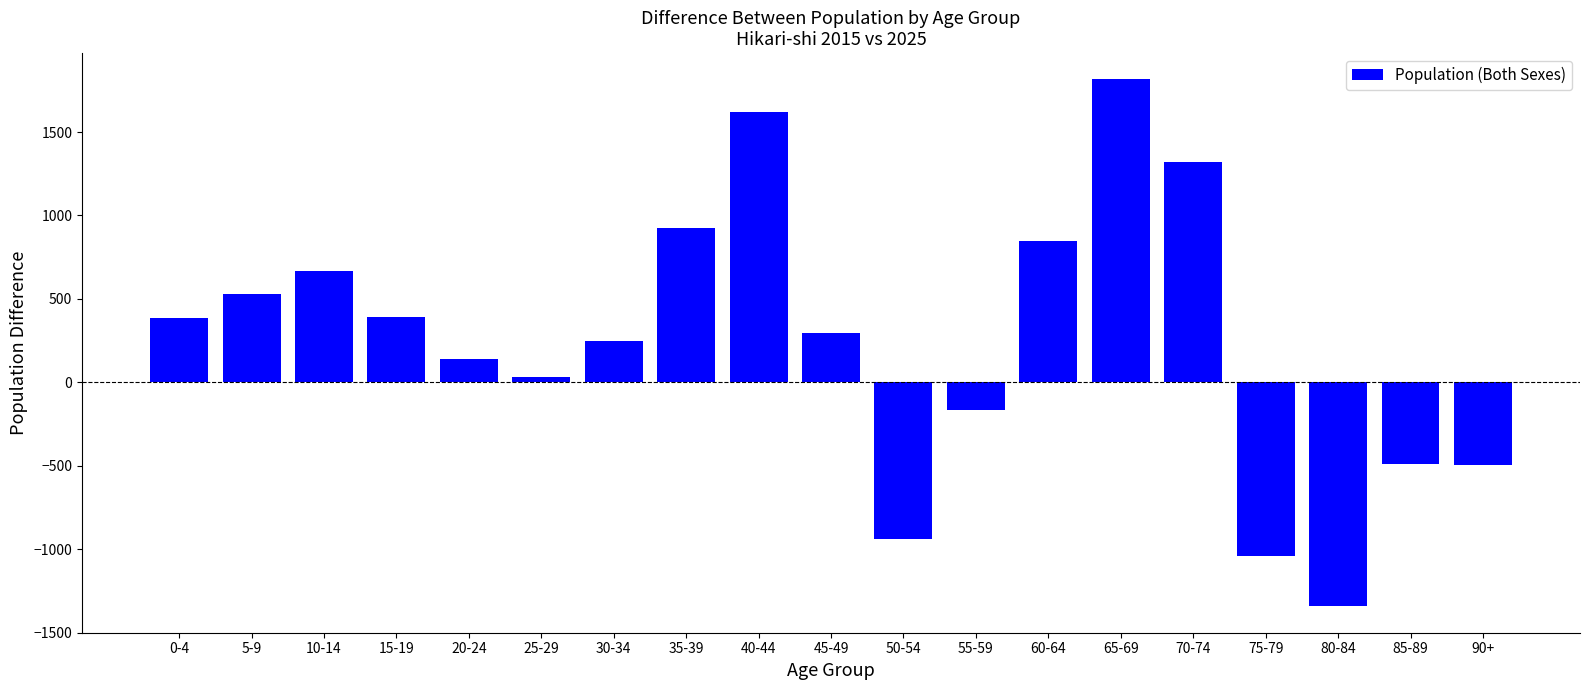

Does the chart contain any negative values?

Yes